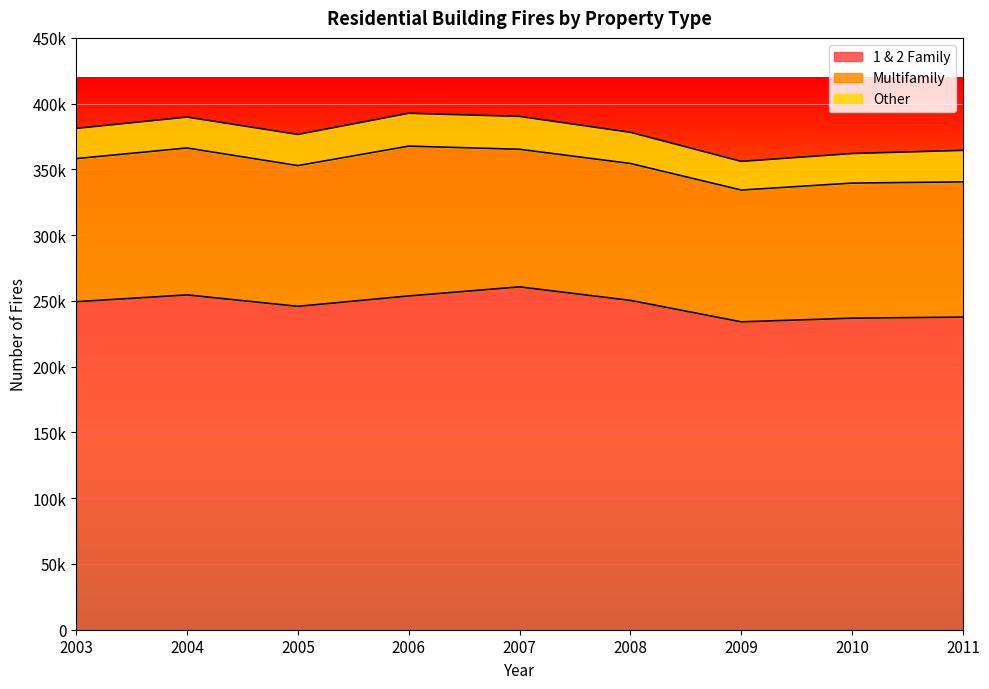

What is the value of the Other point at the 5th from the left?

25000